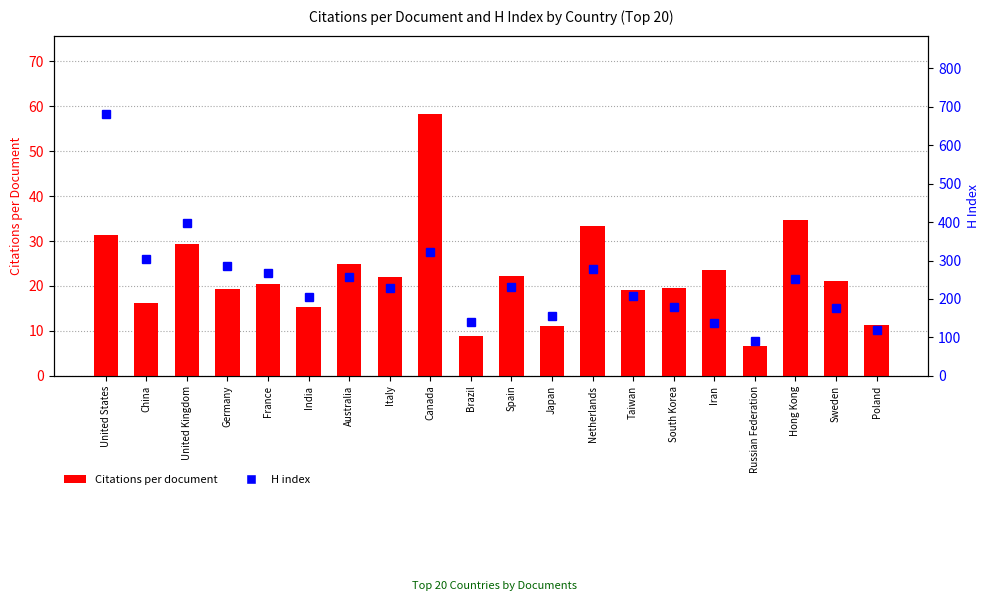

Is the value of Citations per document at Sweden greater than the value of H index at China?

No